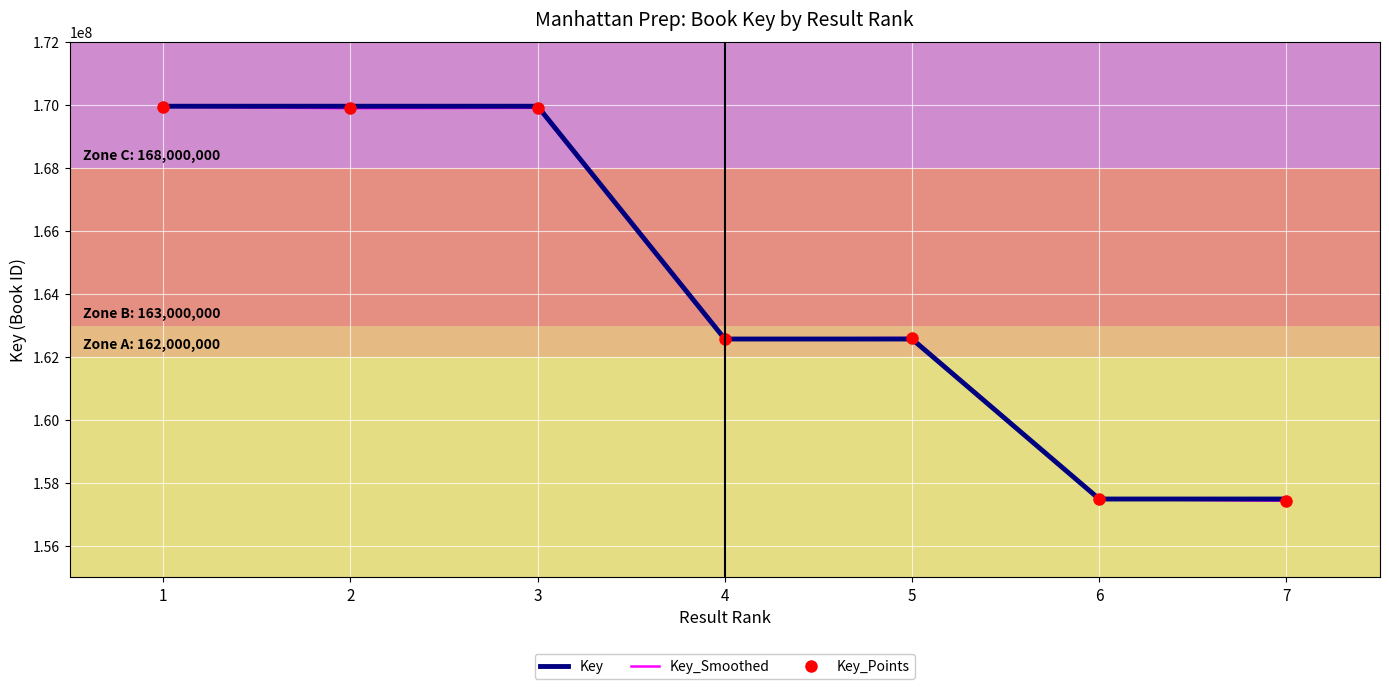

Reading left to right, what are all the values shown in this chart?

Key: 1=169964731.0	2=169964695.0	3=169964660.0	4=162570910.0	5=162570946.0	6=157488658.0	7=157488623.0
Key_Smoothed: 1=169947734.5	2=169901096.6	3=169913890.4	4=162576778.9	5=162604497.1	6=157486879.9	7=157433190.7
Key_Points: 1=169947734.5	2=169901096.6	3=169913890.4	4=162576778.9	5=162604497.1	6=157486879.9	7=157433190.7